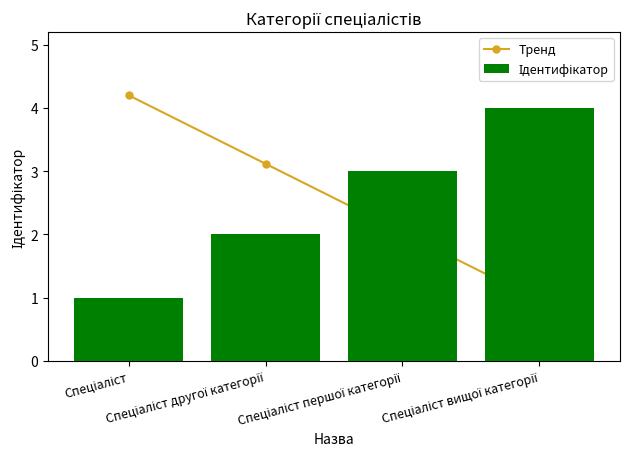

Is the value of Тренд at Спеціаліст greater than the value of Ідентифікатор at Спеціаліст першої категорії?

Yes